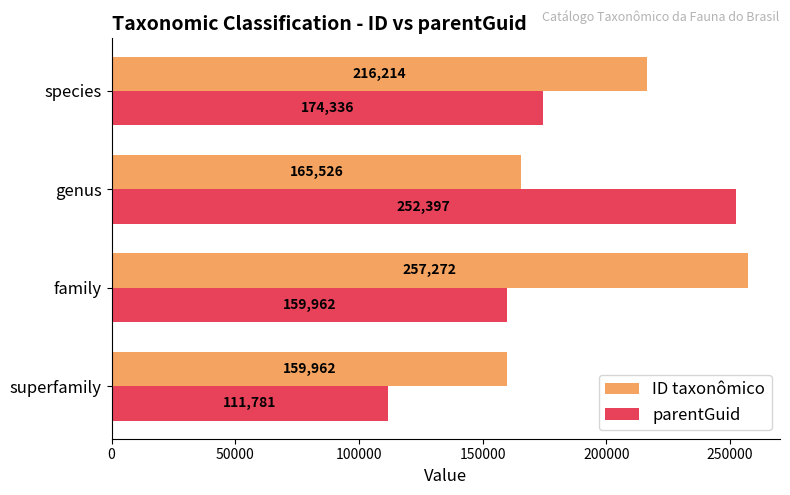

What is the difference between the highest and lowest values at family?

97310.0